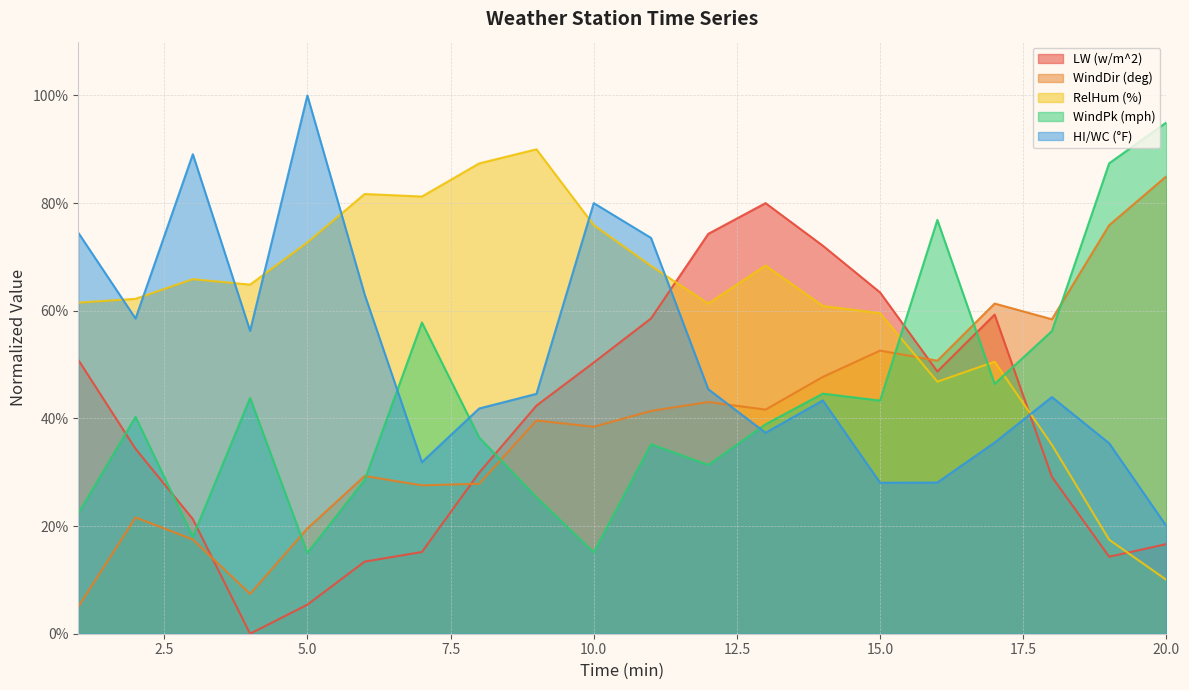

After their last crossing, which series has the higher values: LW (w/m^2) or HI/WC (°F)?

HI/WC (°F)